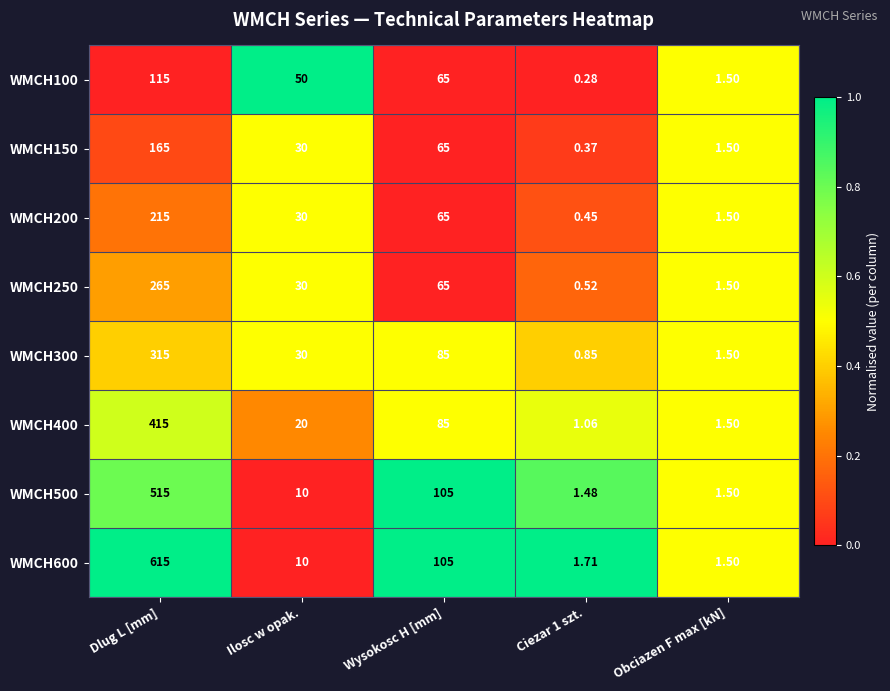

Is the value of WMCH150 at Dlug L [mm] greater than the value of WMCH400 at Dlug L [mm]?

No